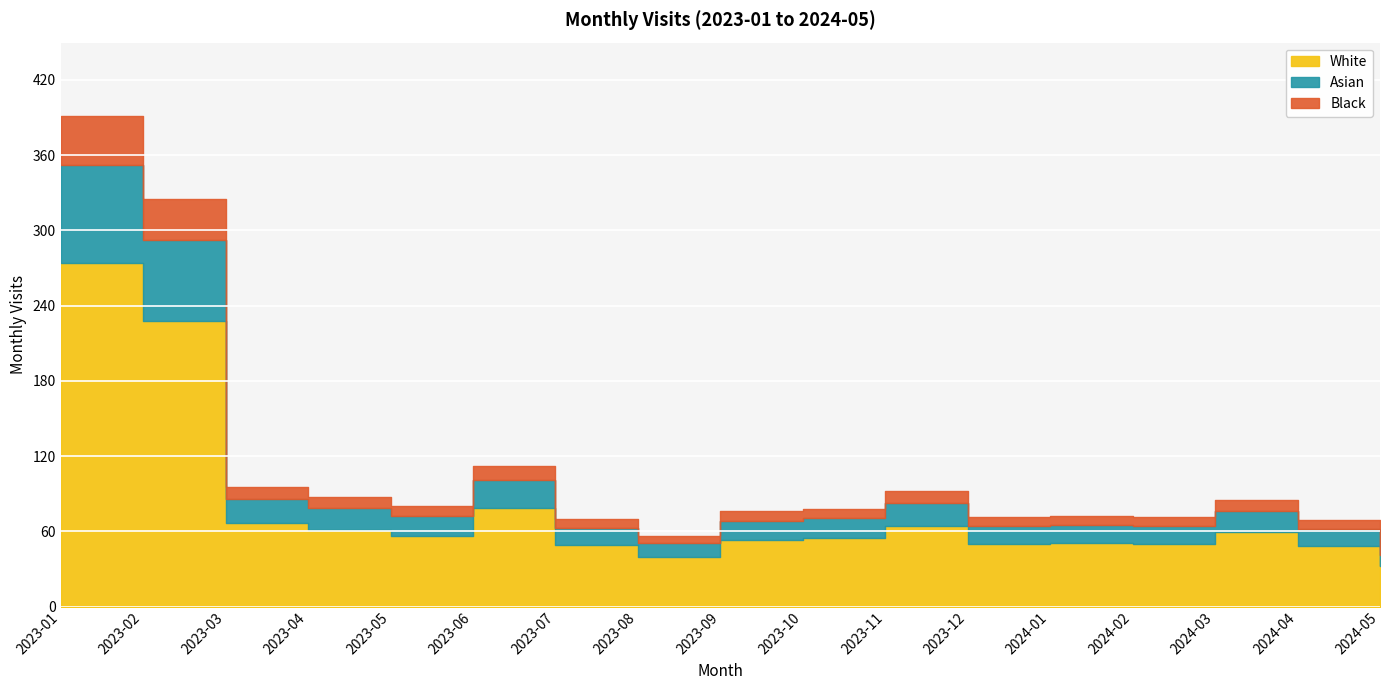

Which category has the lowest value across all series?

2024-05